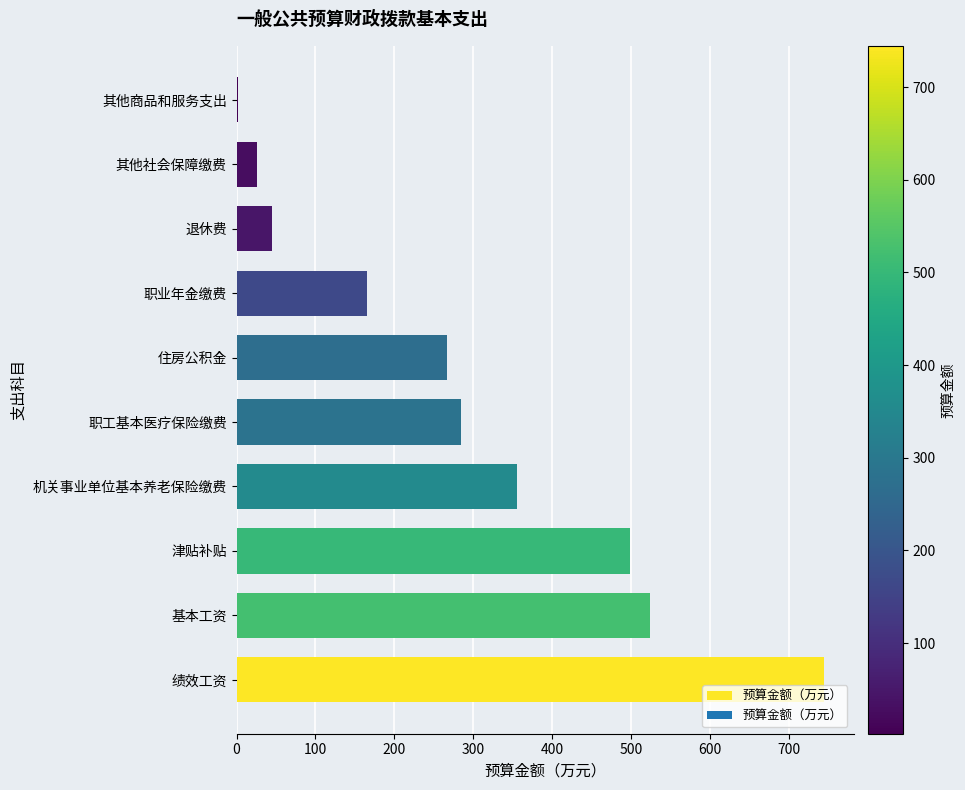

Read the value at 机关事业单位基本养老保险缴费.

355.9